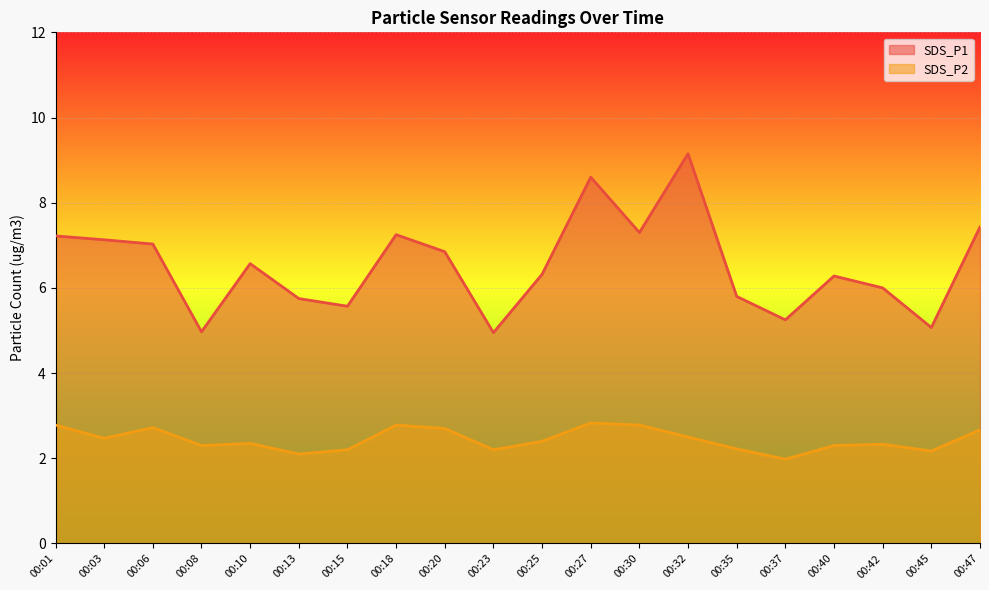

What is the difference between the SDS_P1 values at 00:03 and 00:08?

2.2